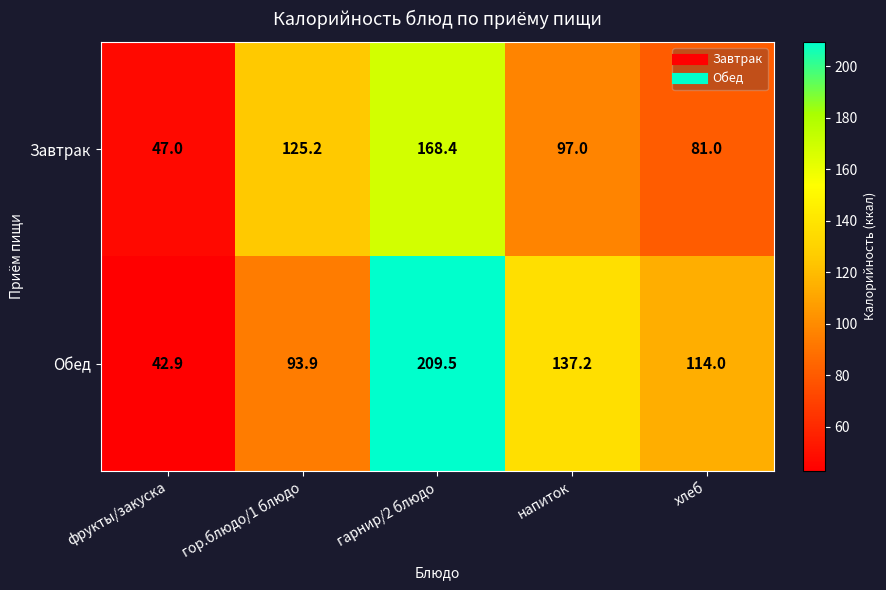

What is the difference between the second highest and second lowest values in the Обед series?

43.3